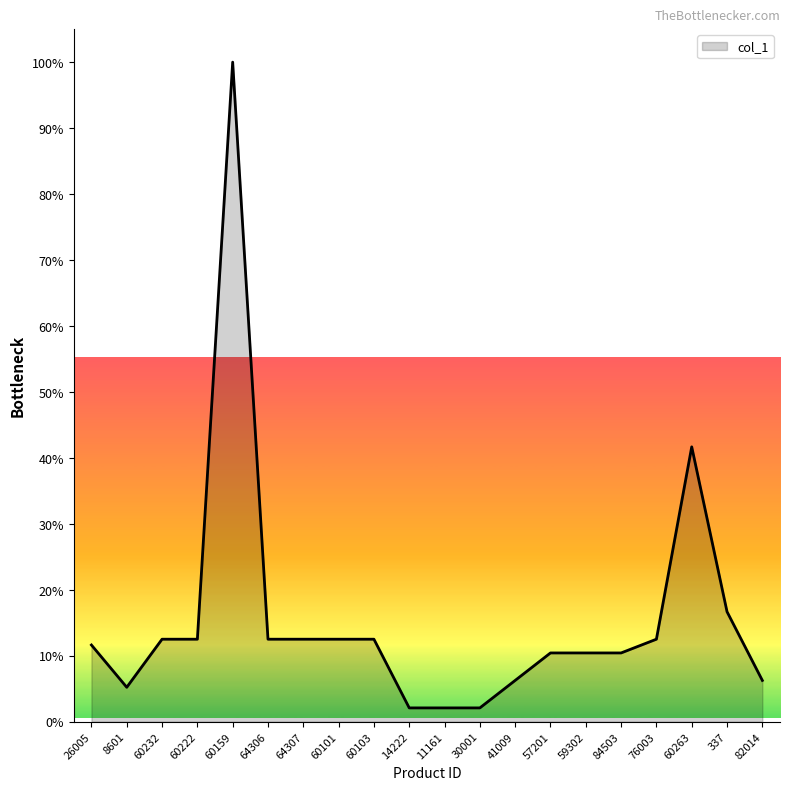

The value at 60103 is 12.5. True or false?

True